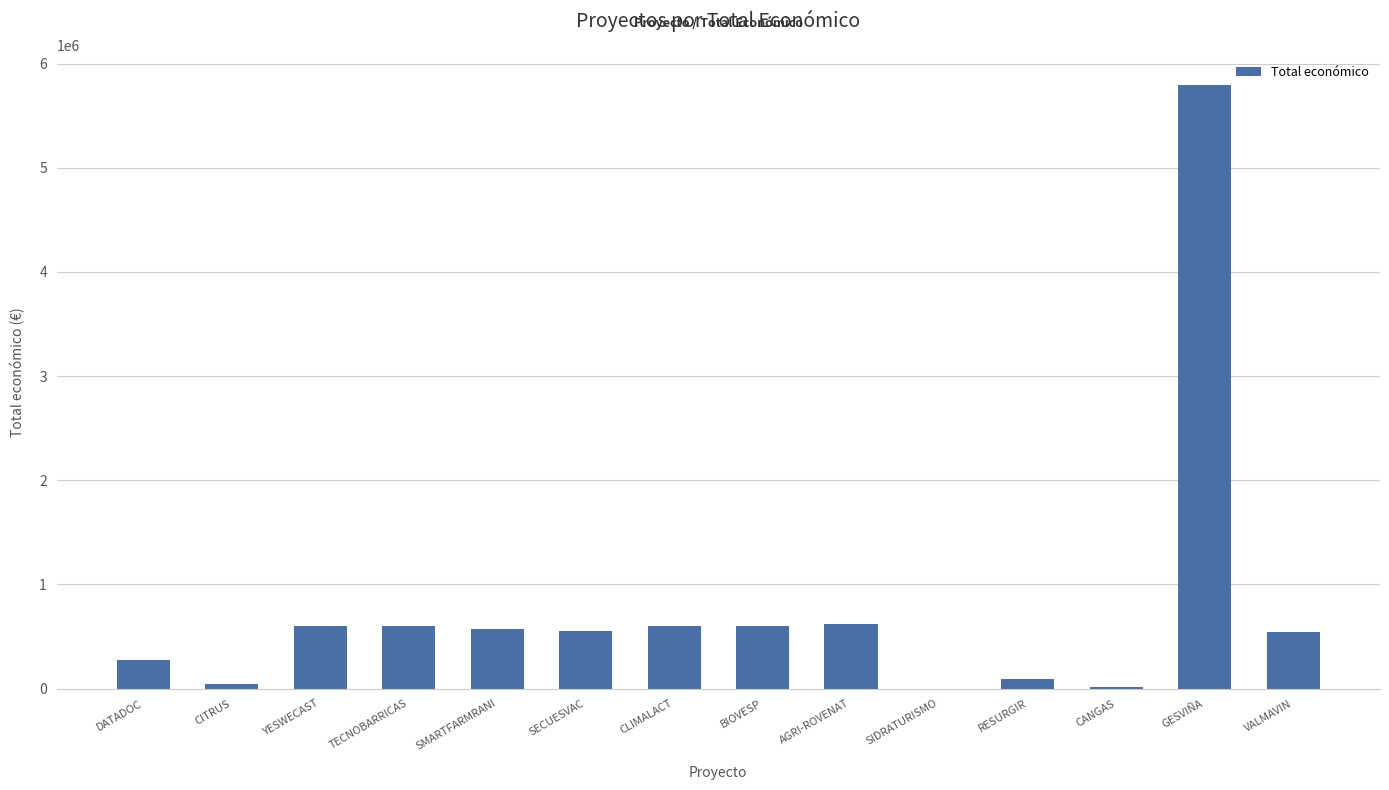

What is the greatest value displayed?

5792221